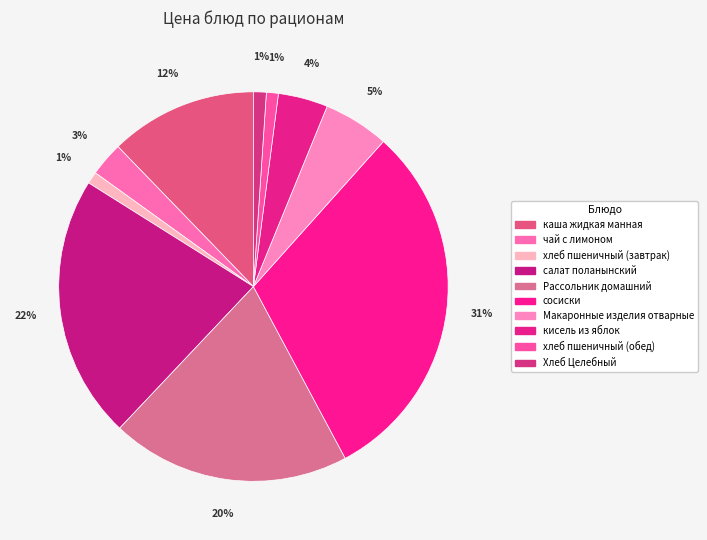

To the nearest percent, what portion does Макаронные изделия отварные represent?

5%